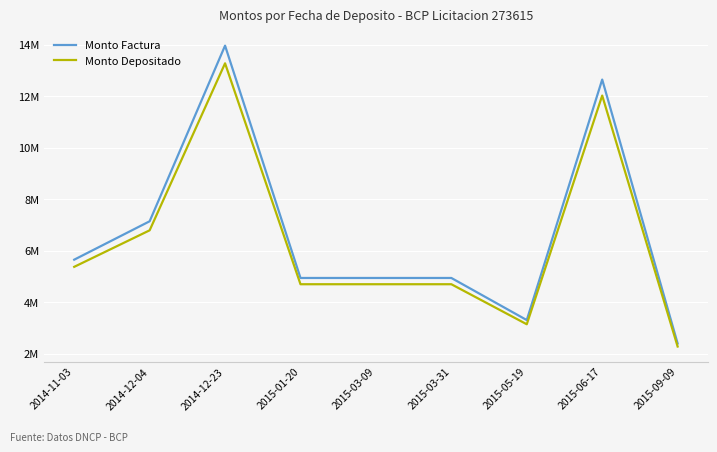

In Monto Factura, how many points are lower than both neighbors (excluding endpoints)?

1